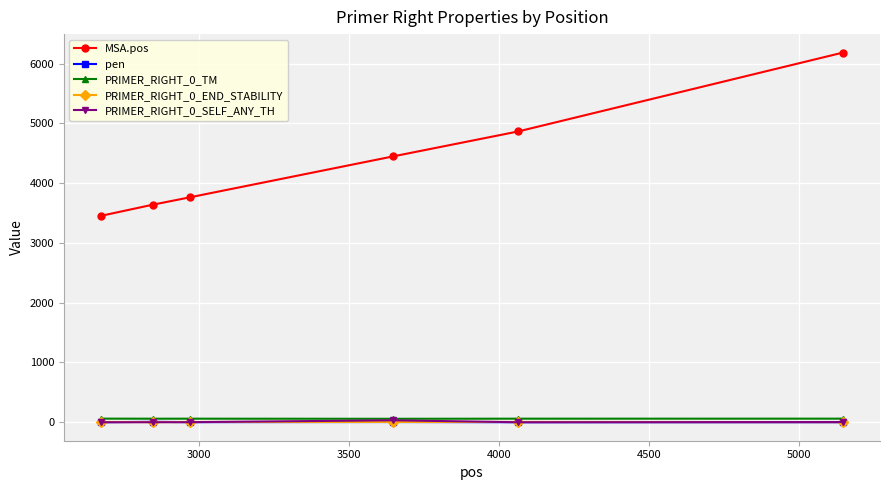

How many lines are shown in the chart?

5